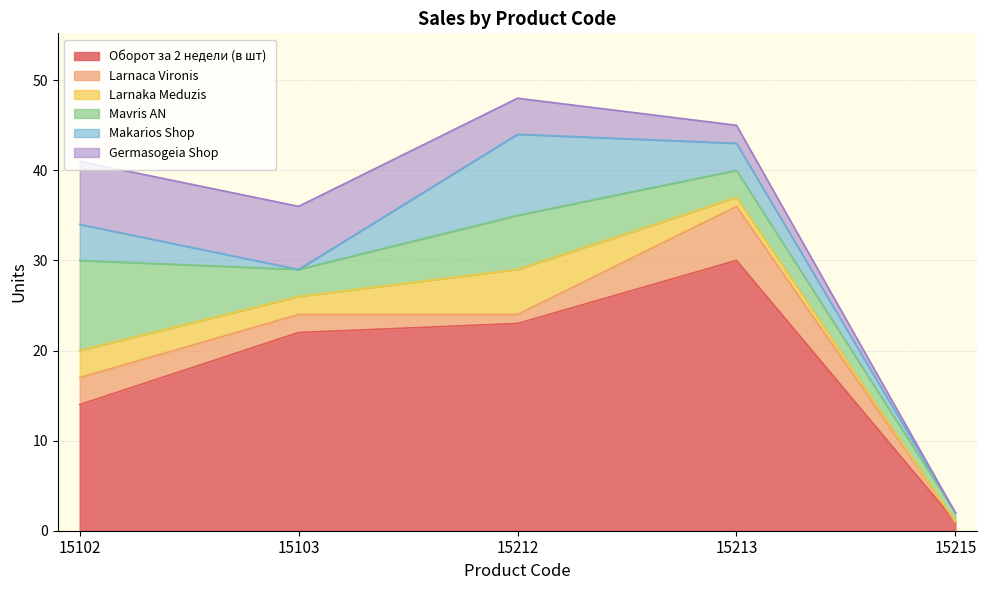

List the series in order of their peak value, highest first.

Оборот за 2 недели (в шт), Mavris AN, Makarios Shop, Germasogeia Shop, Larnaca Vironis, Larnaka Meduzis